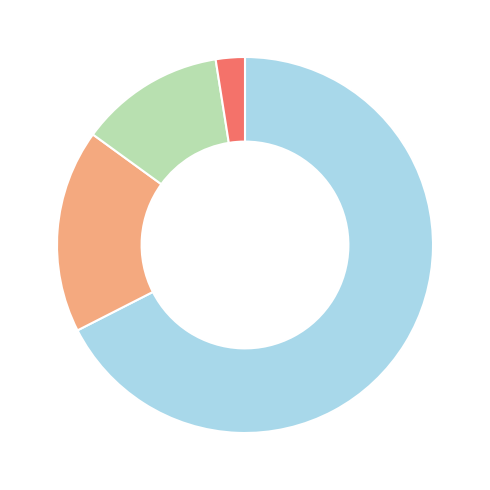

Is there a majority slice in this chart?

Yes